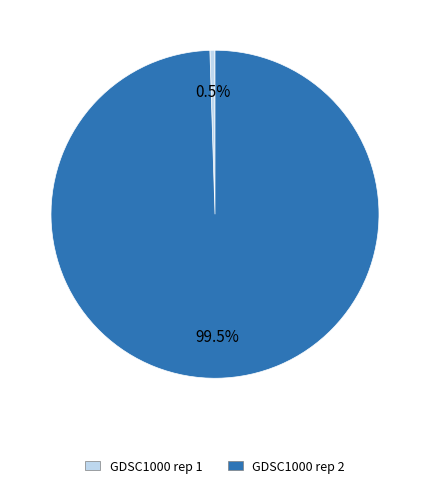

To the nearest percent, what is the combined percentage of GDSC1000 rep 1 and GDSC1000 rep 2?

100%